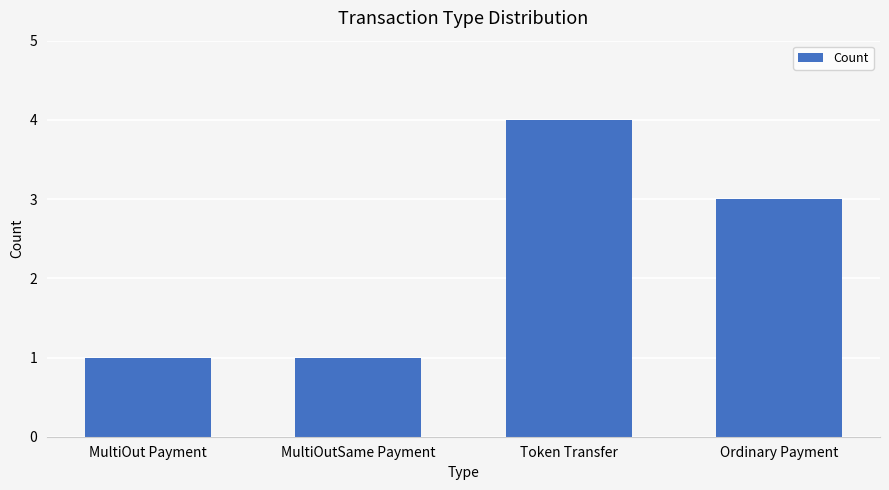

Reading left to right, extract all data points from this chart.

1	1	4	3